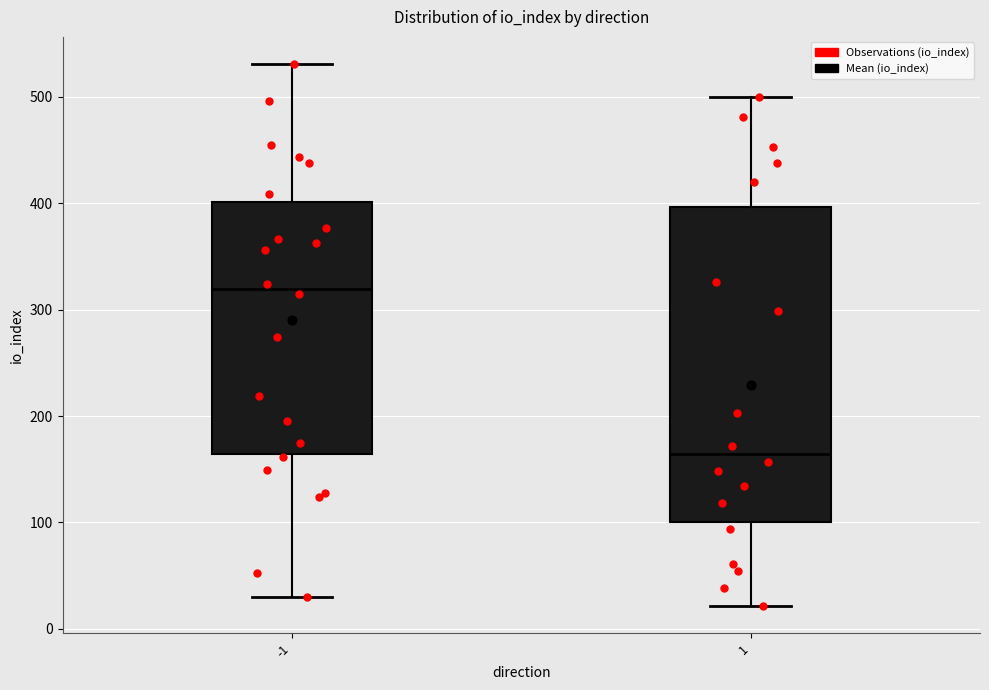

Reading left to right, transcribe this box plot: for each box, give where its median line is, the range the box spans, and where its two whiskers end, as read against the y-axis. The values are not printed on the chart, so give them approximately, as read against the axis.

-1: median 320, box 160 to 400, whiskers 30 to 530
1: median 160, box 100 to 400, whiskers 20 to 500